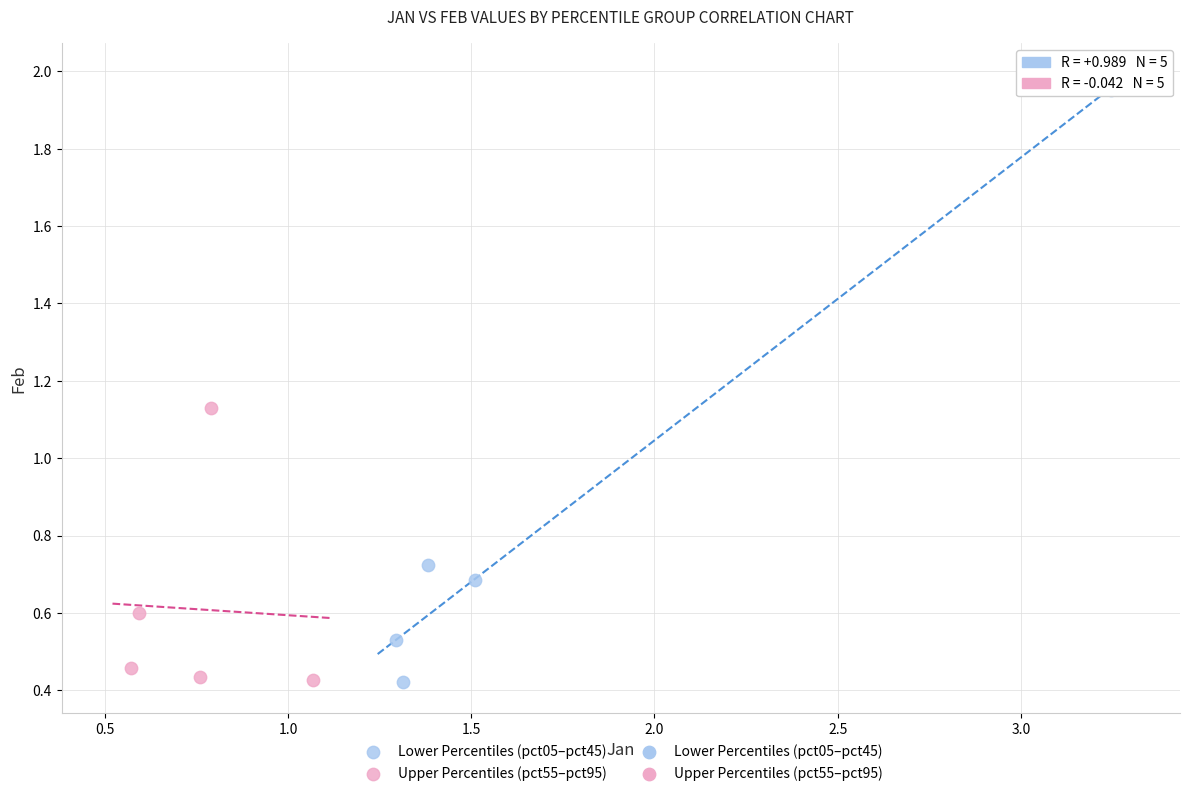

Which series reaches the maximum Y coordinate?

Lower Percentiles (pct05–pct45)